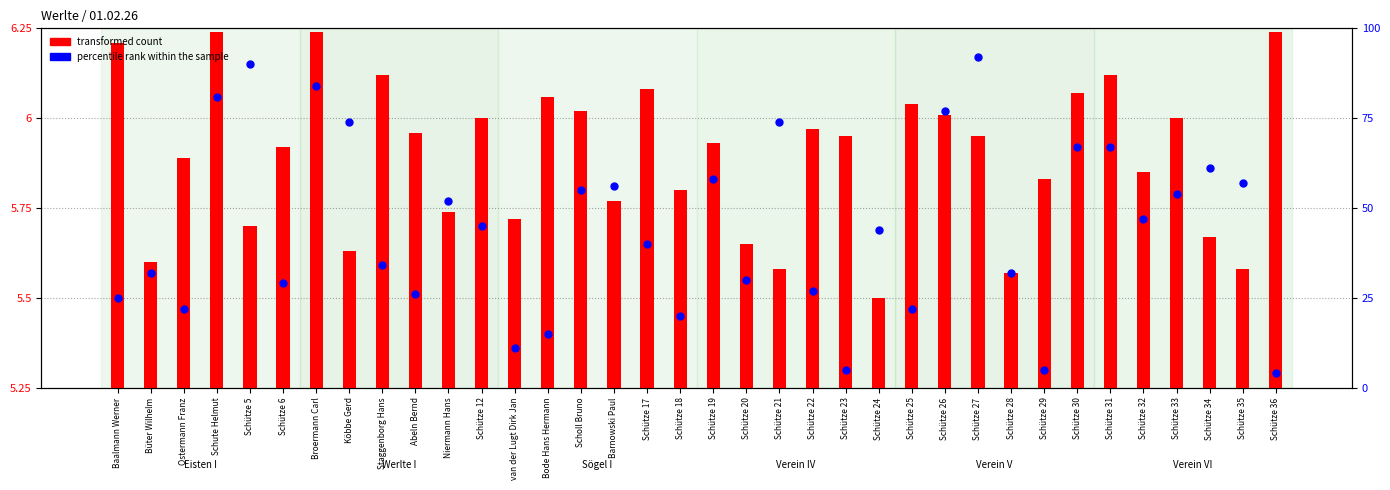

What are all the series names shown in the legend?

transformed count, percentile rank within the sample